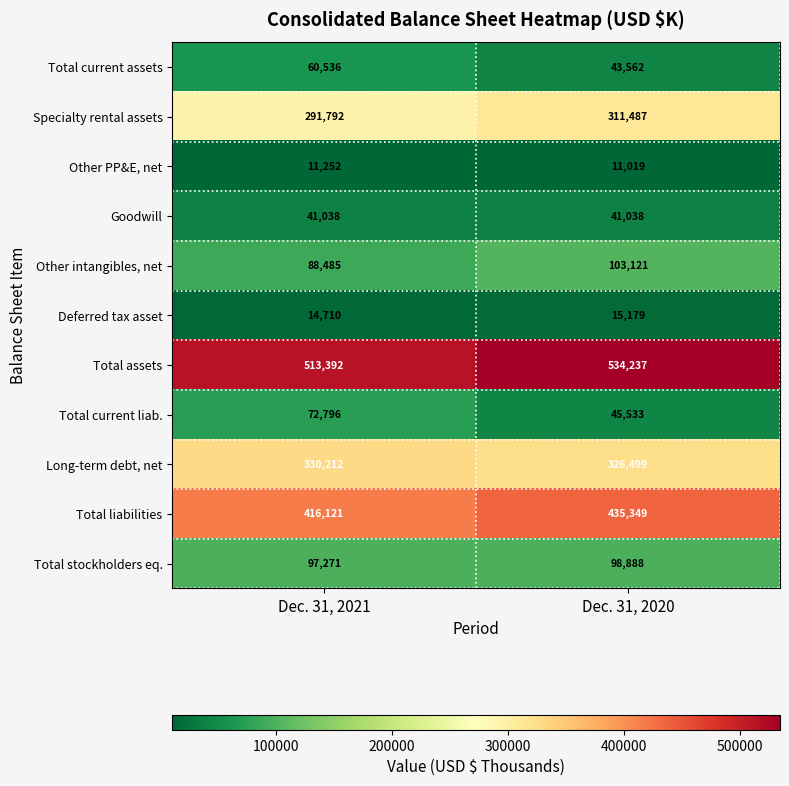

What is the difference between the Total current assets values at Dec. 31, 2020 and Dec. 31, 2021?

16974